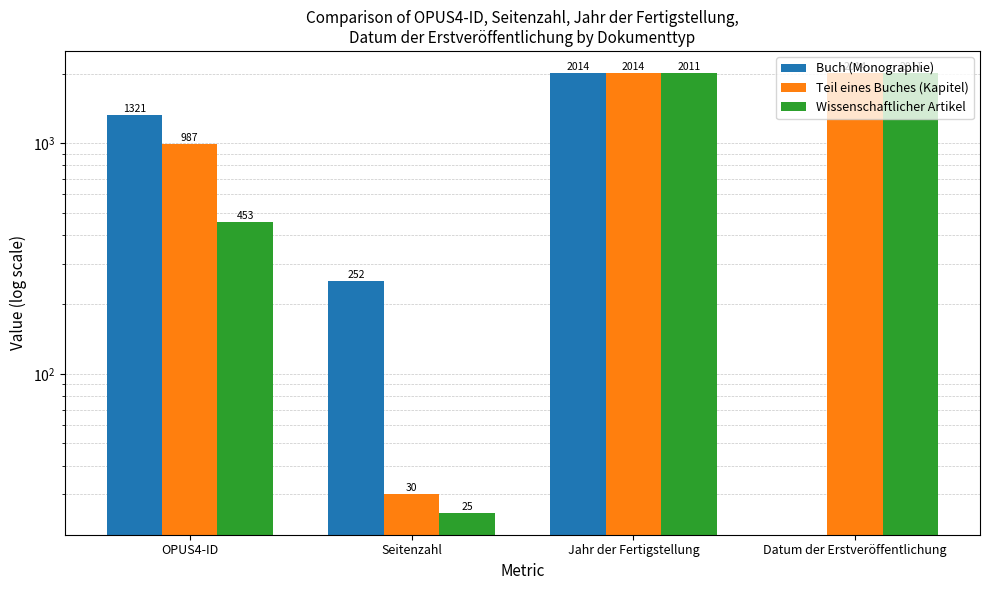

What are all the series names shown in the legend?

Buch (Monographie), Teil eines Buches (Kapitel), Wissenschaftlicher Artikel